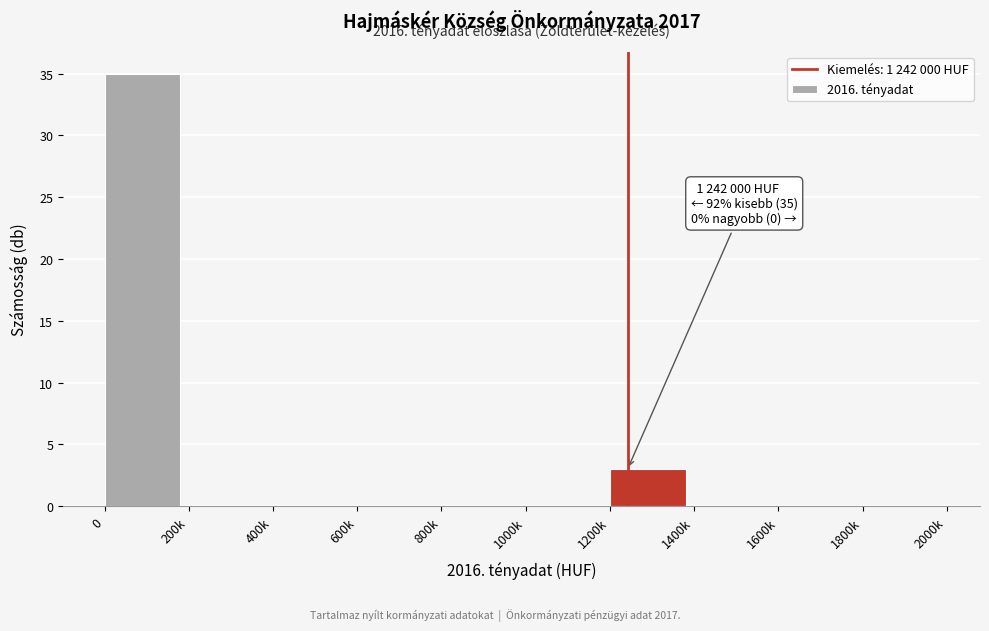

Reading left to right, transcribe all the data shown in this chart.

0=35	200k=0	400k=0	600k=0	800k=0	1000k=0	1200k=3	1400k=0	1600k=0	1800k=0